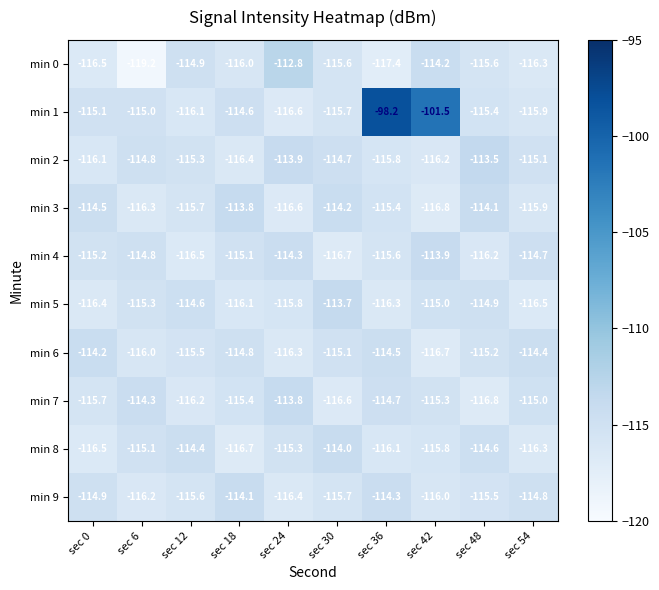

Which series has the largest total across all categories?

min 1